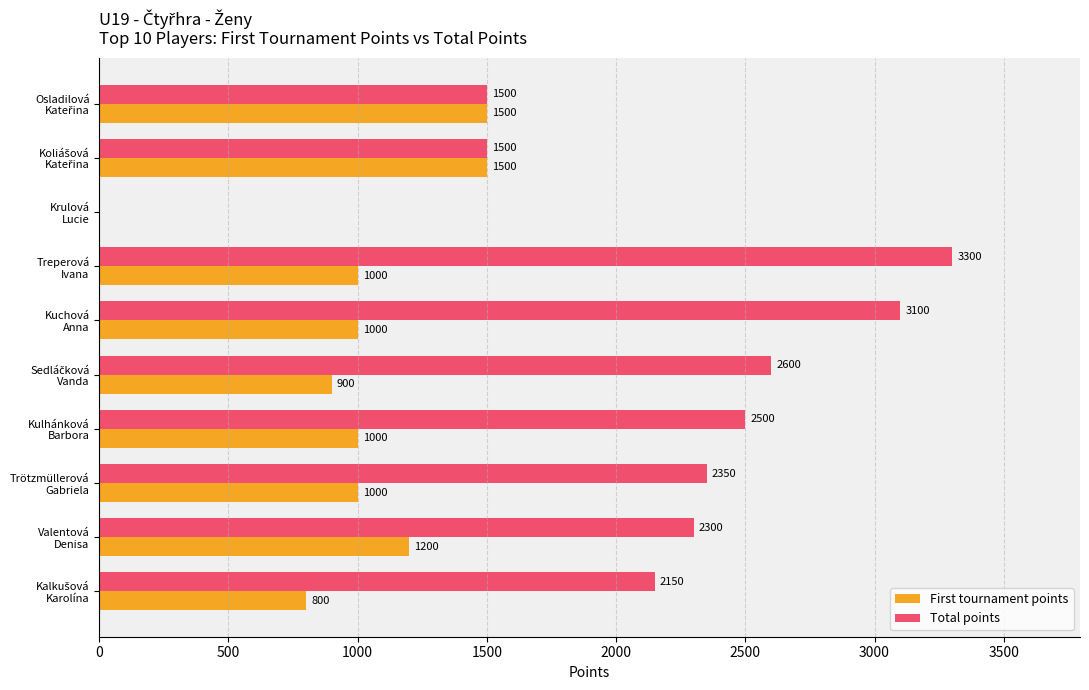

Which series has the largest total across all categories?

Total points